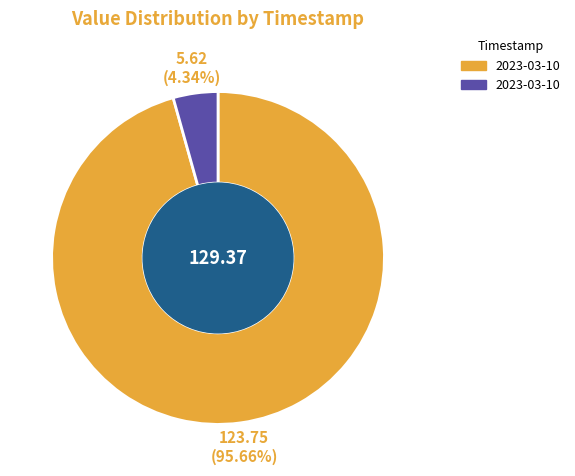

Is there a majority slice in this chart?

Yes